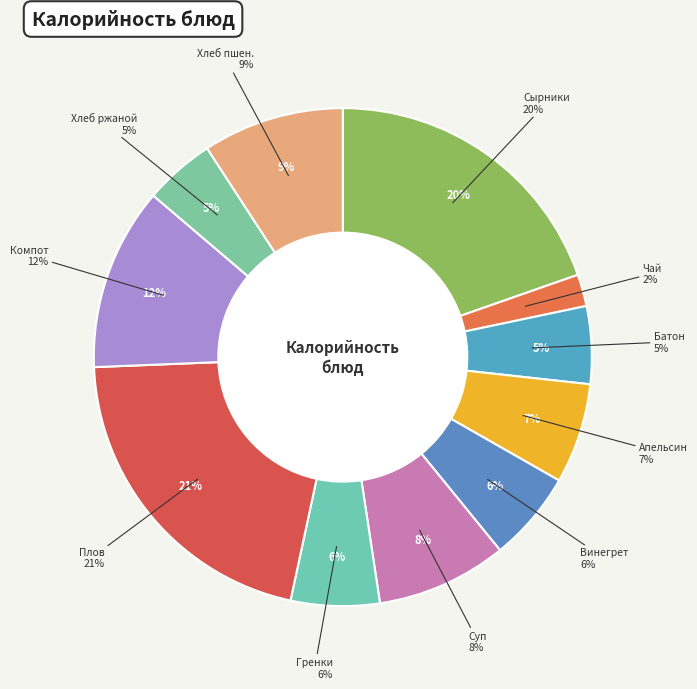

To the nearest percent, what is the difference between the Сырники из творога с соусом шоколадным and Хлеб пшеничный slice percentages?

10%